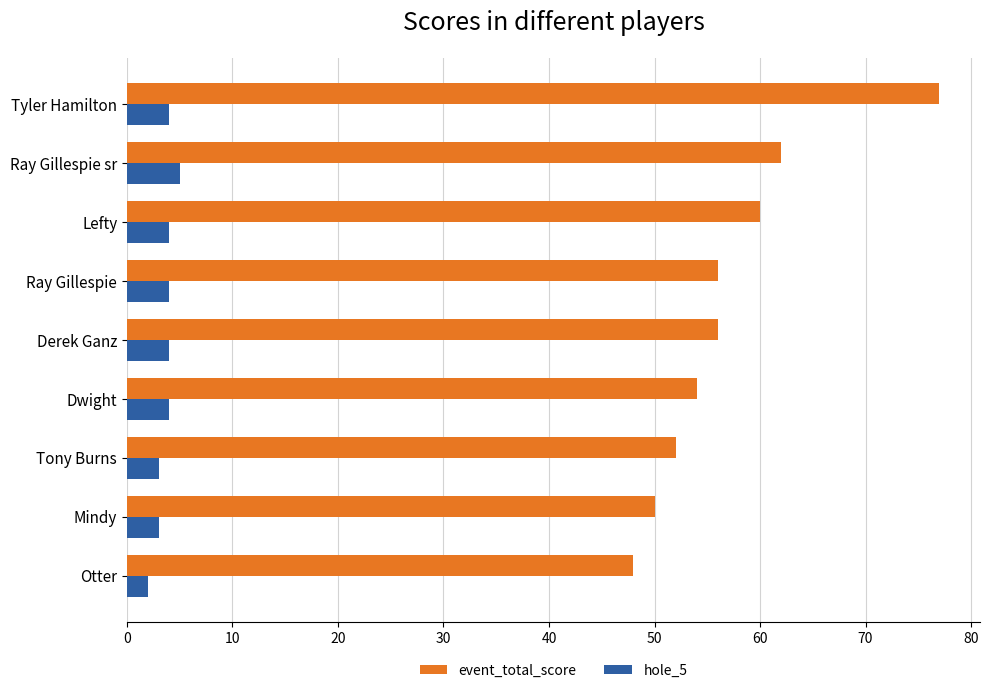

Is it true that event_total_score equals 85 at Otter?

False